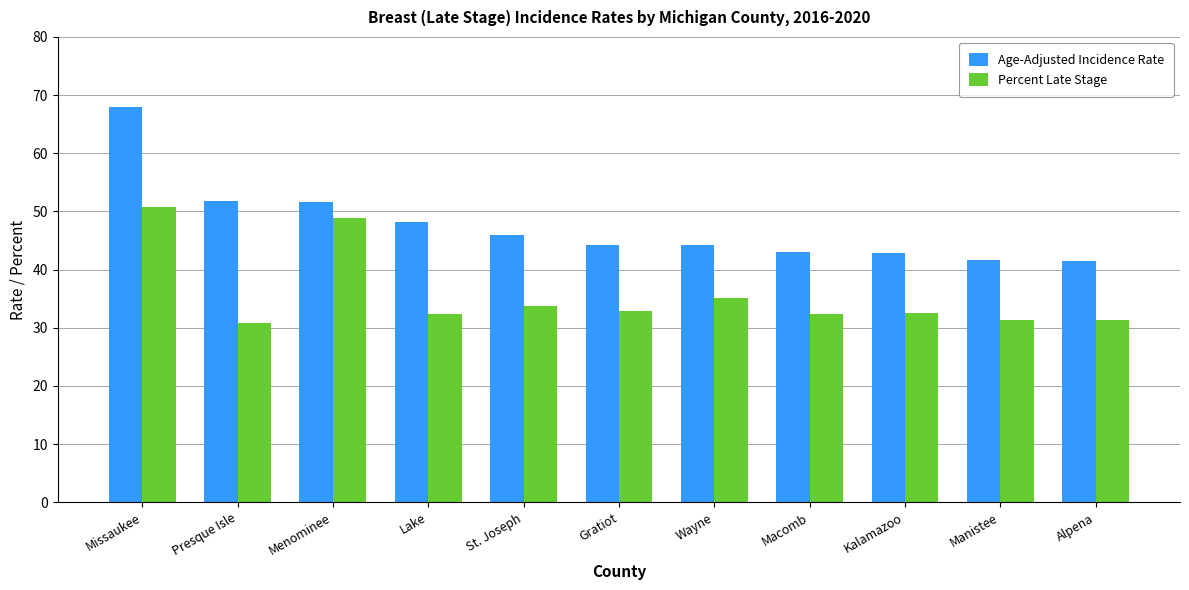

The Percent Late Stage series shows 30.9 at Presque Isle. True or false?

True